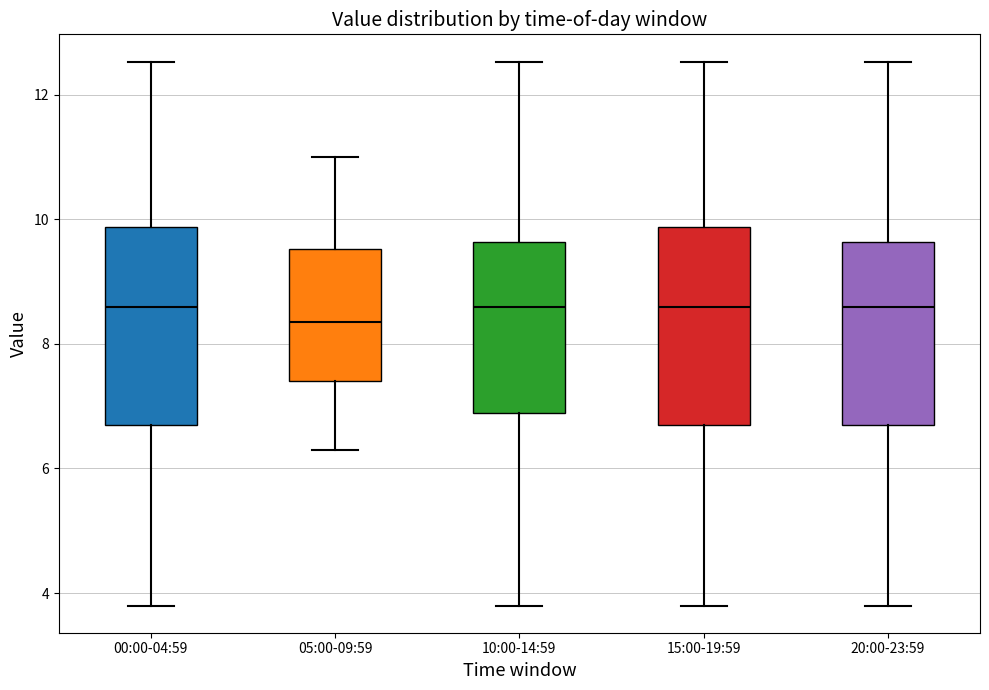

Reading left to right, read every box against the y-axis: the position of its median line, the range the box covers, and the ends of its whiskers. The values are not printed on the chart, so give them approximately, as read against the axis.

00:00-04:59: median 8.6, box 6.8 to 9.8, whiskers 3.8 to 12.6
05:00-09:59: median 8.4, box 7.4 to 9.6, whiskers 6.4 to 11.0
10:00-14:59: median 8.6, box 6.8 to 9.6, whiskers 3.8 to 12.6
15:00-19:59: median 8.6, box 6.8 to 9.8, whiskers 3.8 to 12.6
20:00-23:59: median 8.6, box 6.8 to 9.6, whiskers 3.8 to 12.6